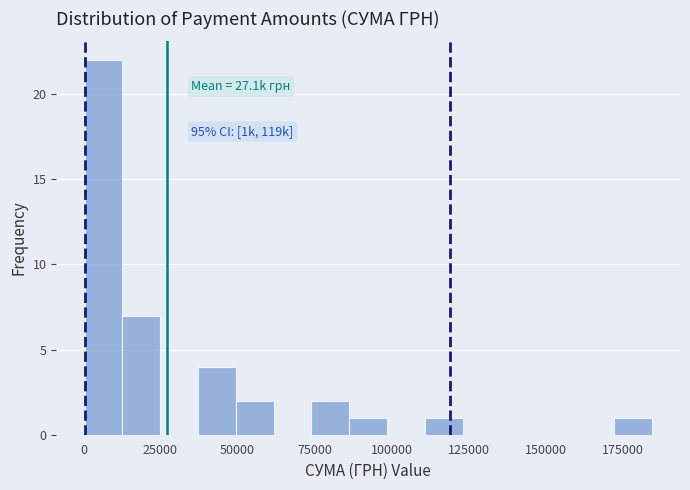

Read against the x-axis, roughly where is the centre of the tallest bar?

5000